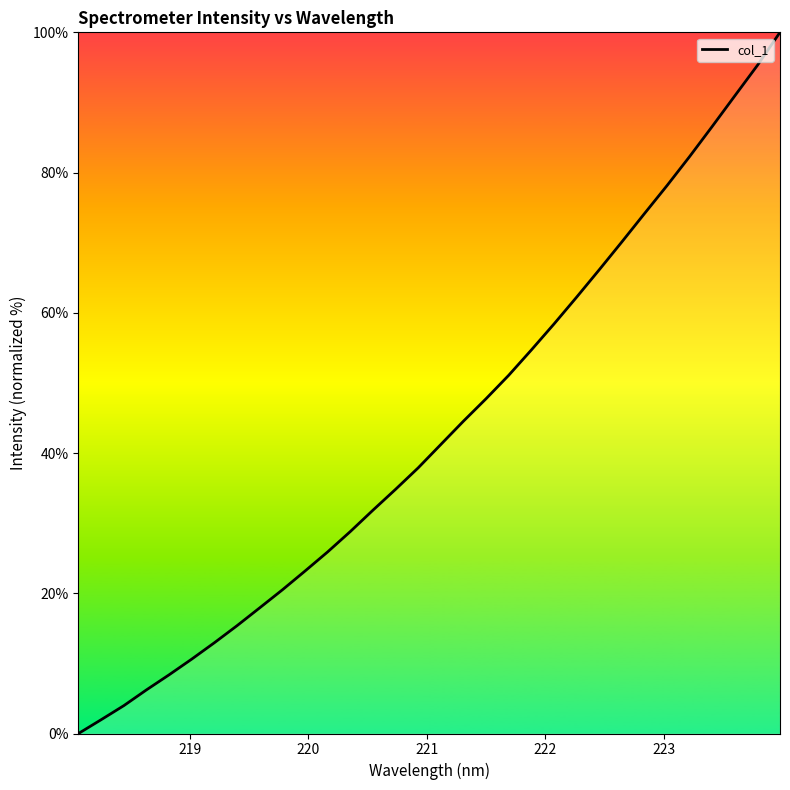

How many series are shown in this chart?

1